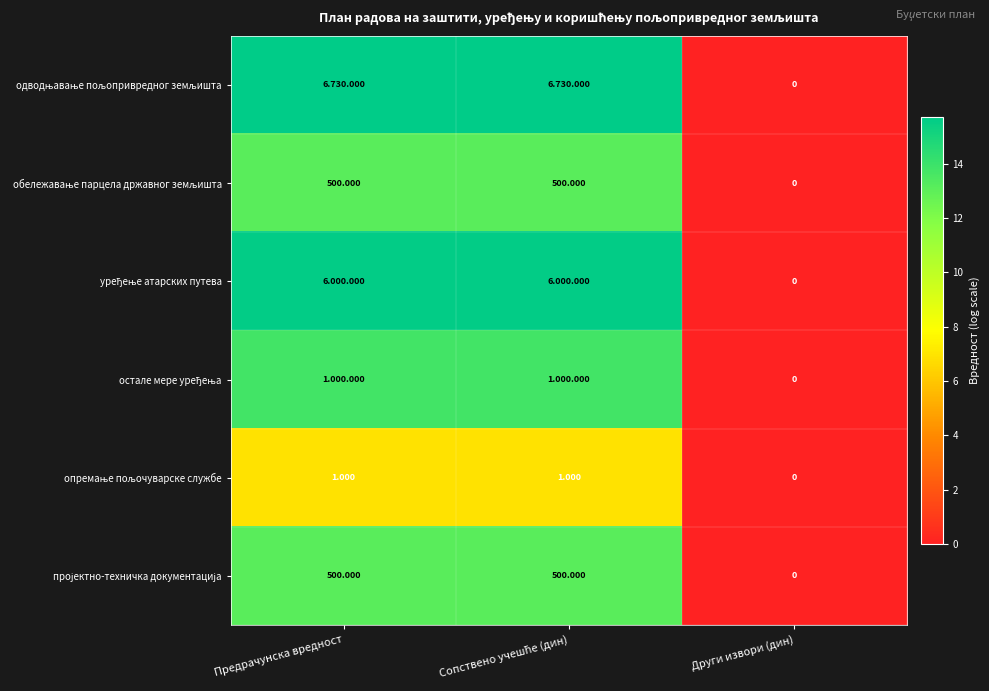

What is the average value of the одводњавање пољопривредног земљишта series?

10.5